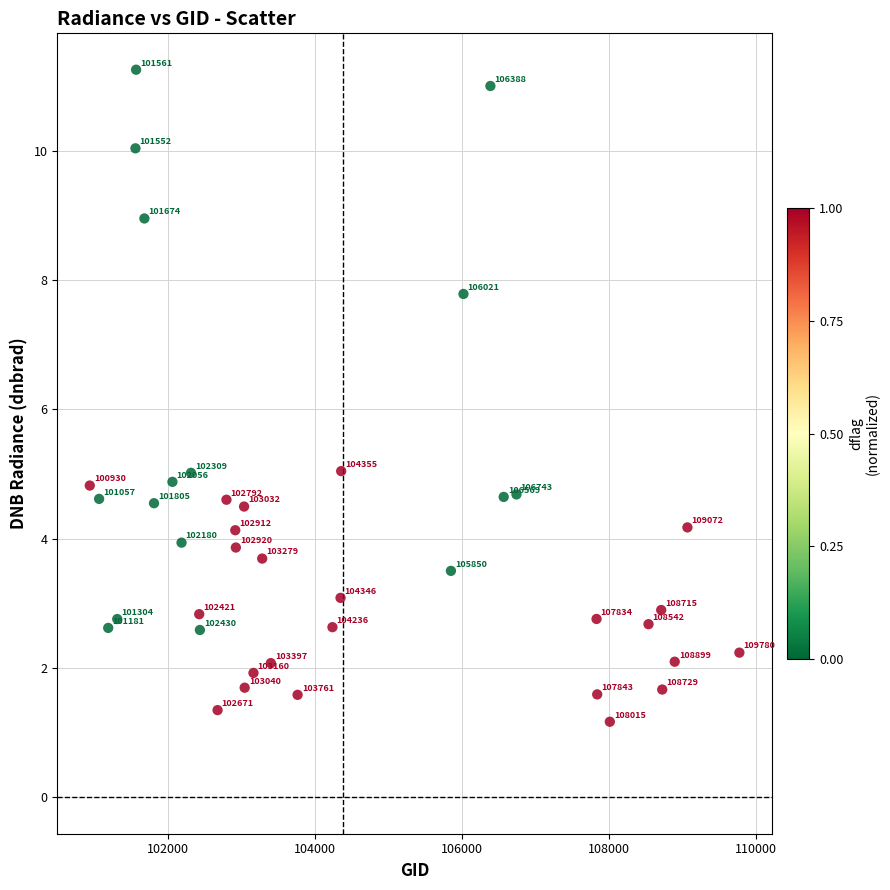

What is the range of Y values (max minus min)?

10.1